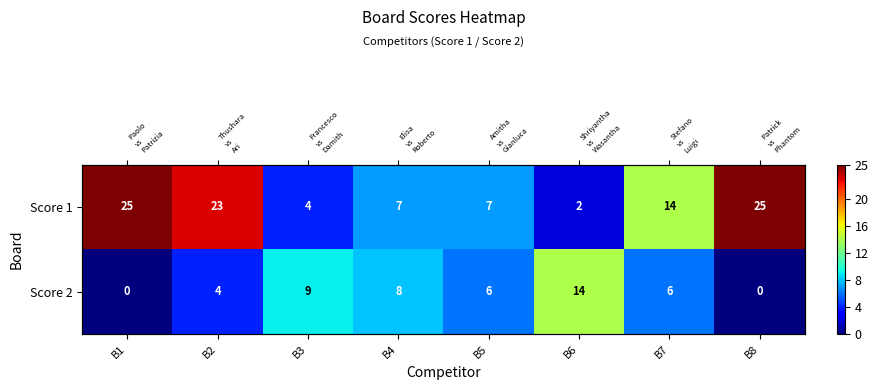

What is the total value across all series at B2?

27